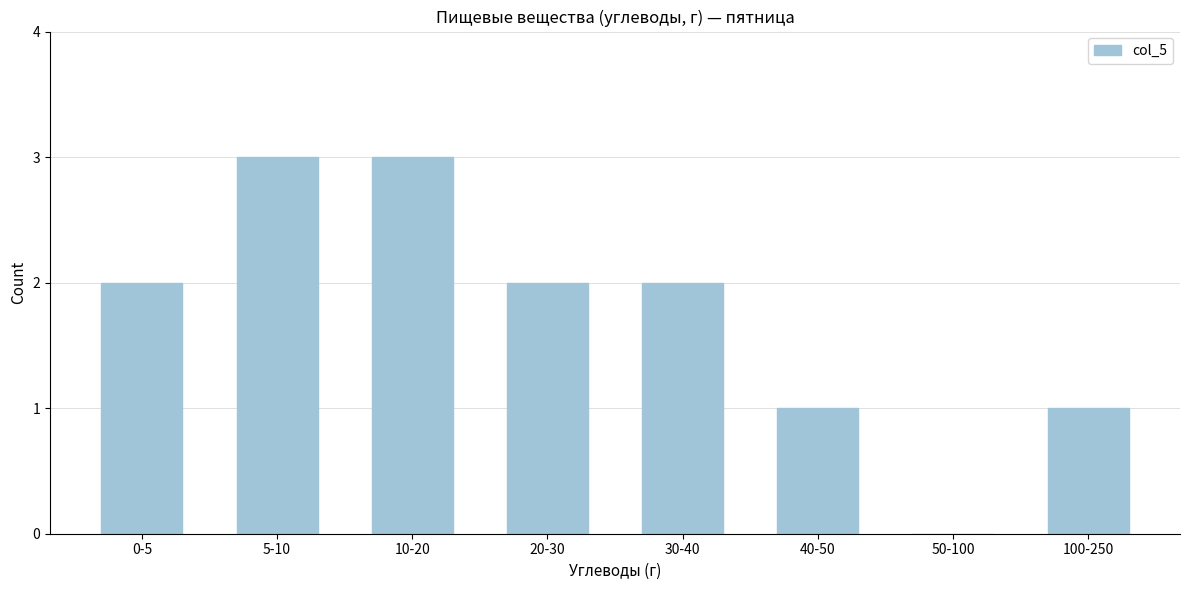

Reading right to left, transcribe all the data shown in this chart.

100-250=1	50-100=0	40-50=1	30-40=2	20-30=2	10-20=3	5-10=3	0-5=2